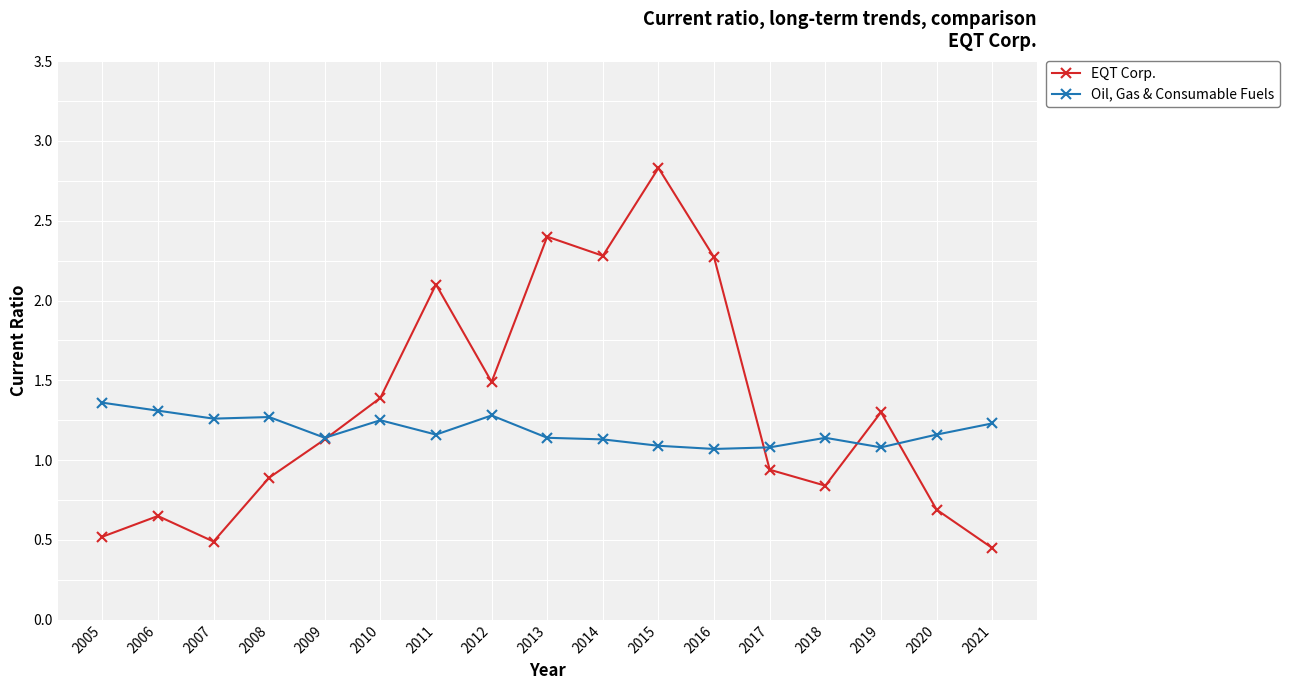

What are all the series names shown in the legend?

EQT Corp., Oil, Gas & Consumable Fuels